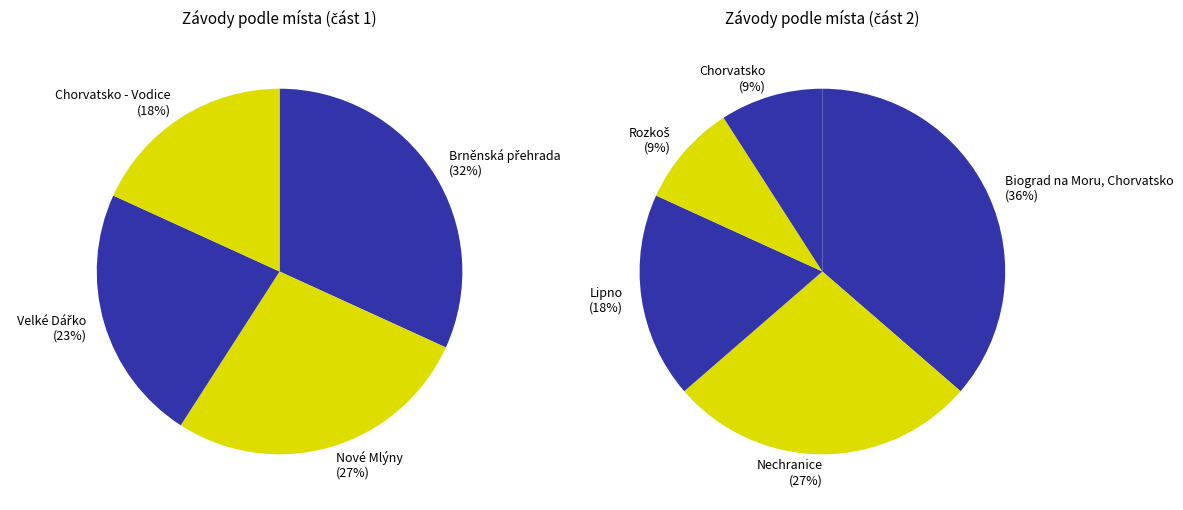

Which slice is the largest?

Brněnská přehrada